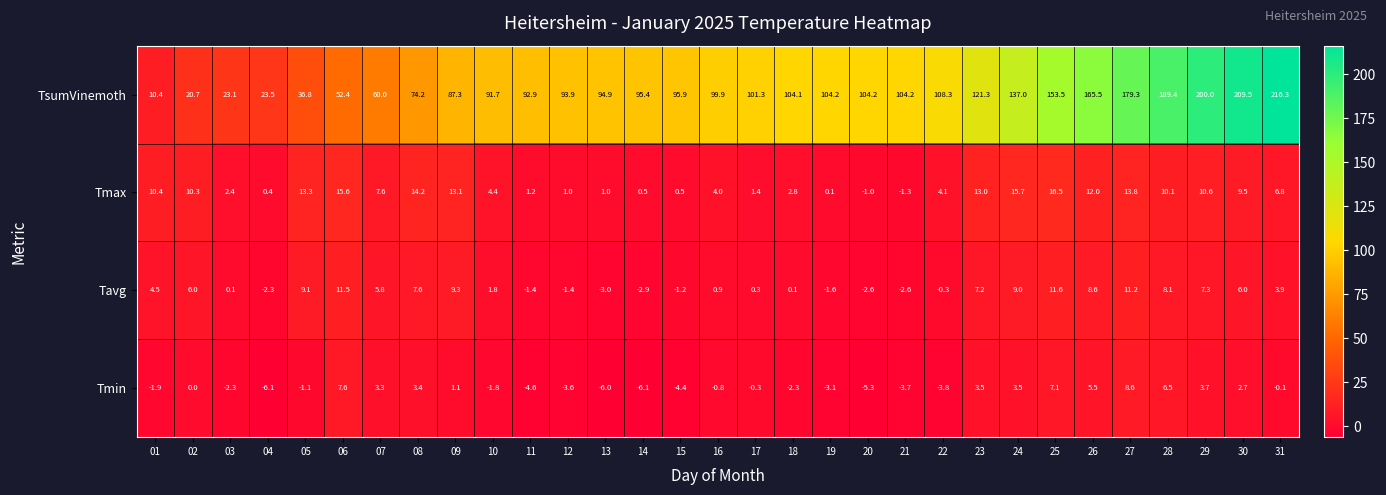

Read the Tmin value at 25.

7.1